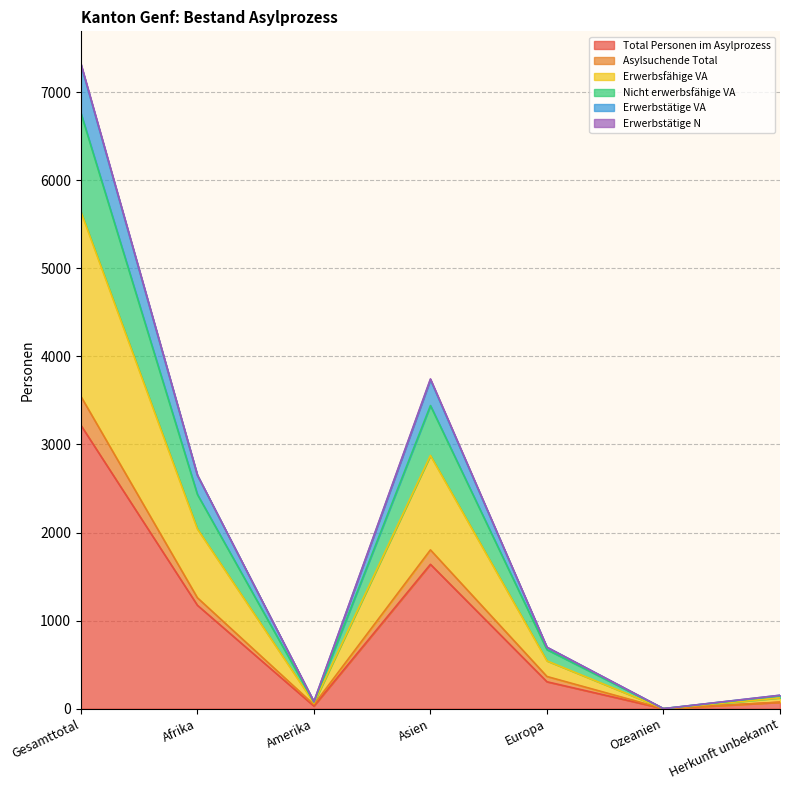

At how many categories does at least one series exceed 4813?

1